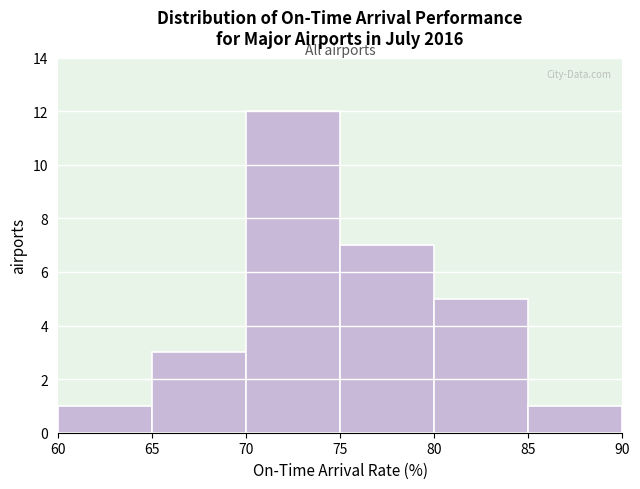

How tall is the bar that spans 85 to 90 on the x-axis? The values are not printed on the chart, so give them approximately, as read against the axis.

1